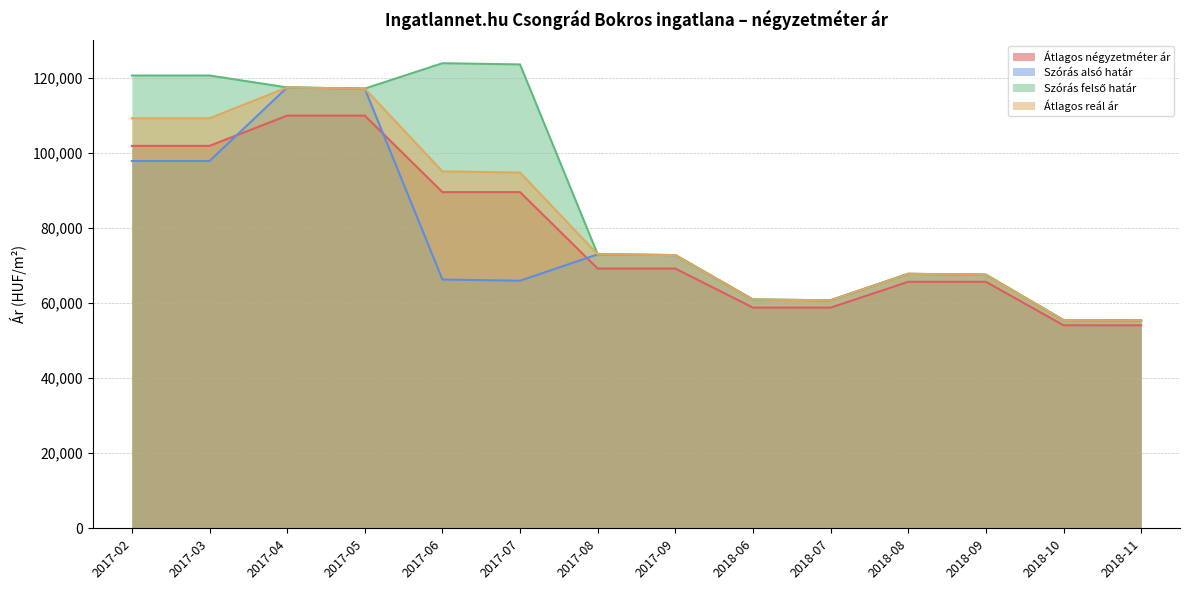

Is the value of Átlagos reál ár at 2017-04 greater than the value of Átlagos négyzetméter ár at 2018-09?

Yes